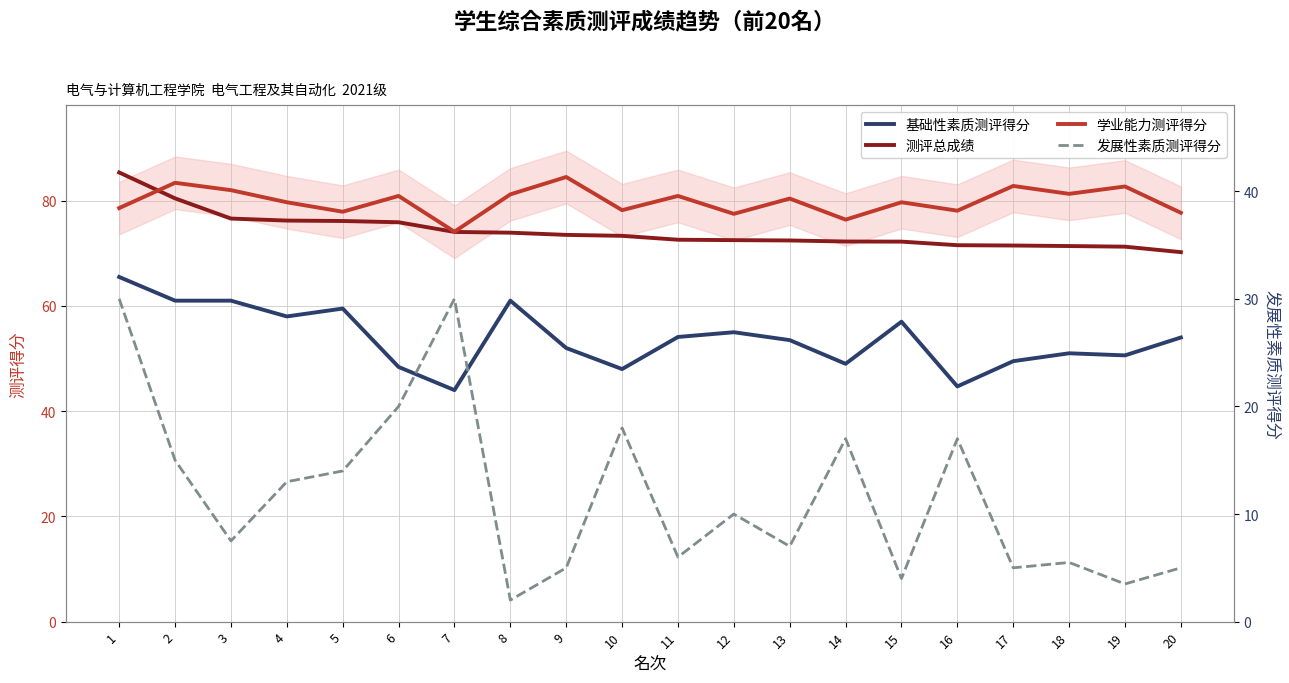

What is the sum of all 发展性素质测评得分 values?

234.5